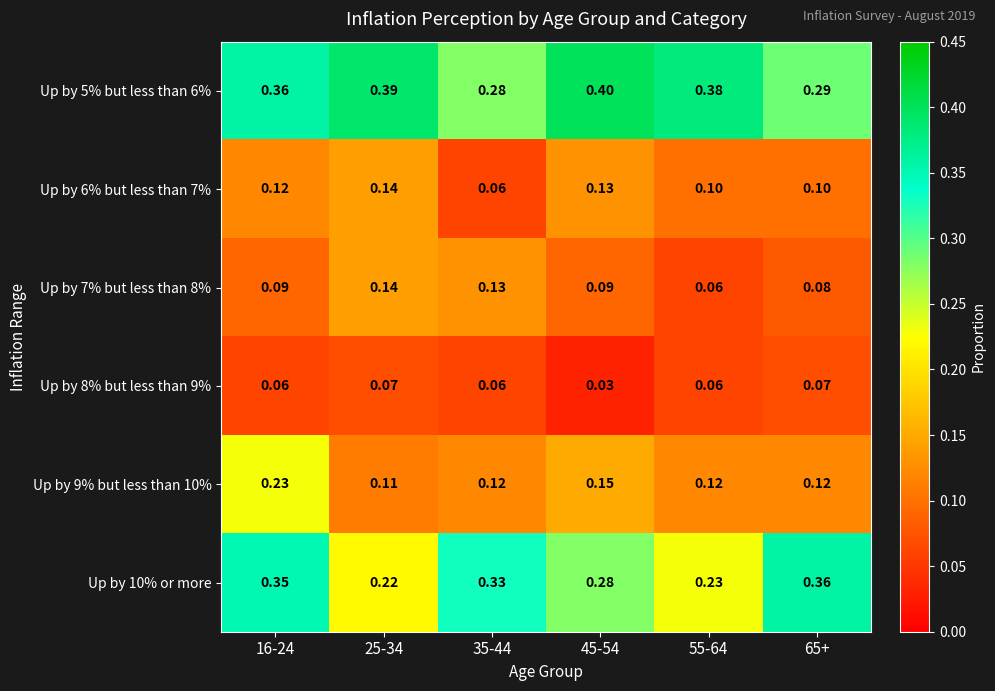

Is the value of Up by 5% but less than 6% at 45-54 greater than the value of Up by 6% but less than 7% at 25-34?

Yes